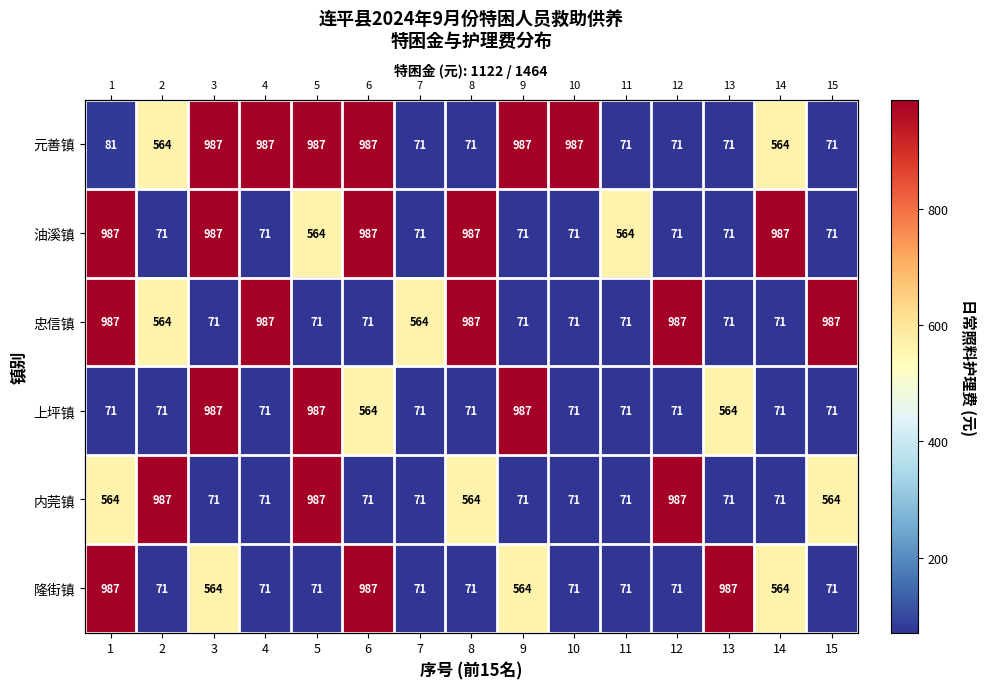

The value of 忠信镇 at 13 is 71. True or false?

True